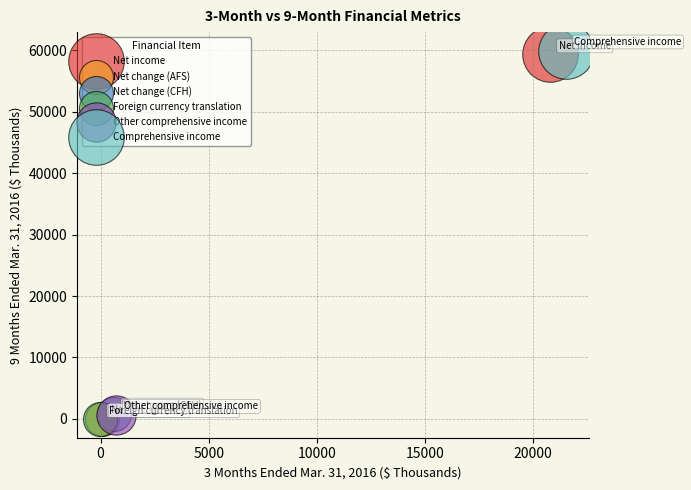

Which series contains the highest Y value?

Comprehensive income